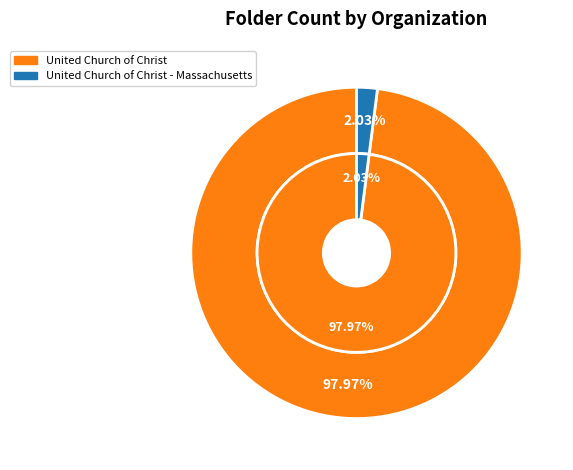

What is the smallest slice in the pie chart?

United Church of Christ - Massachusetts